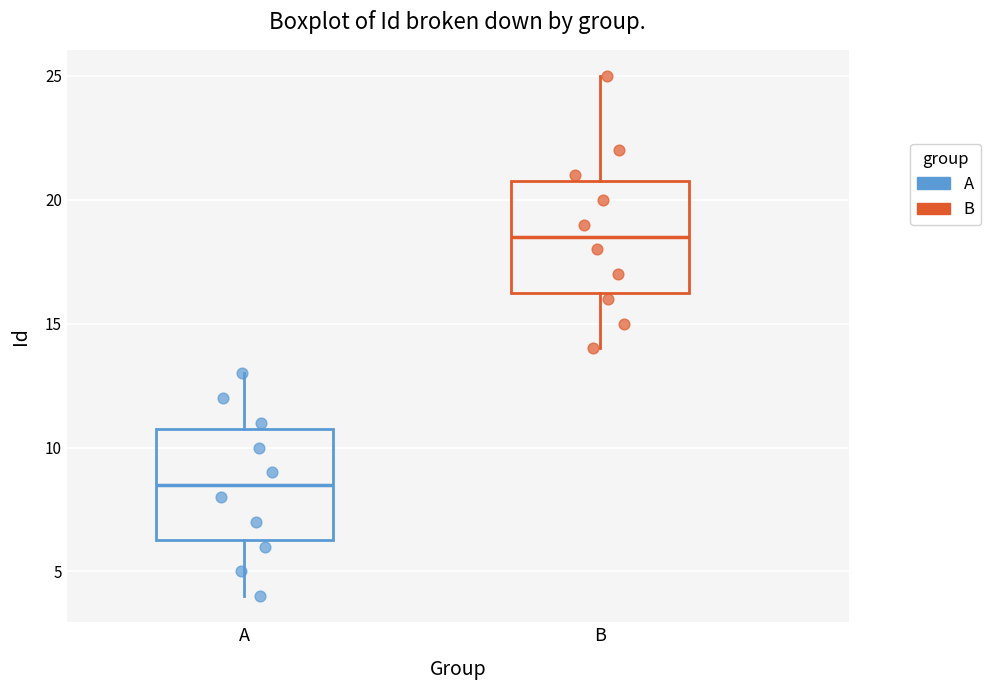

Reading left to right, transcribe this box plot: for each box, give where its median line is, the range the box spans, and where its two whiskers end, as read against the y-axis. The values are not printed on the chart, so give them approximately, as read against the axis.

A: median 8.5, box 6.5 to 11.0, whiskers 4.0 to 13.0
B: median 18.5, box 16.5 to 21.0, whiskers 14.0 to 25.0